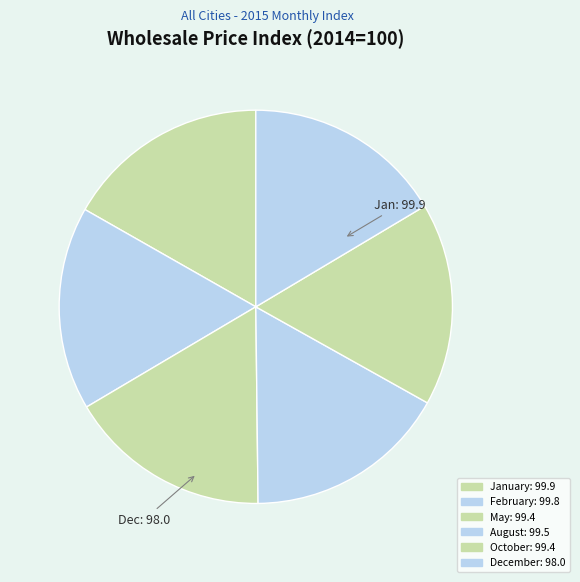

How many segments does this pie chart have?

6